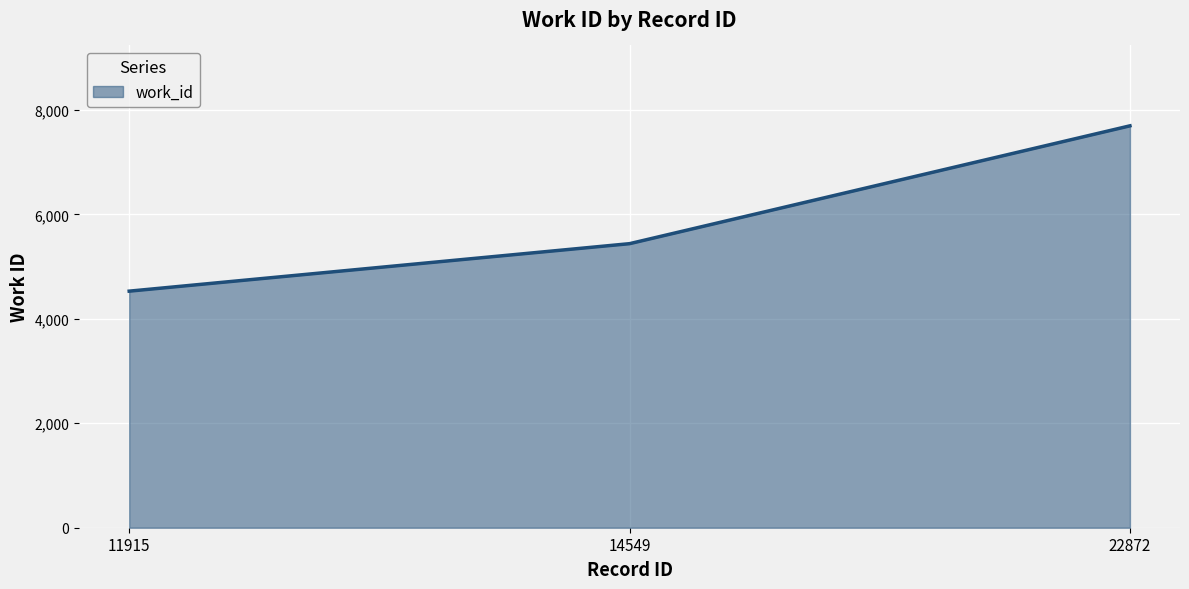

How many lines are shown in the chart?

1